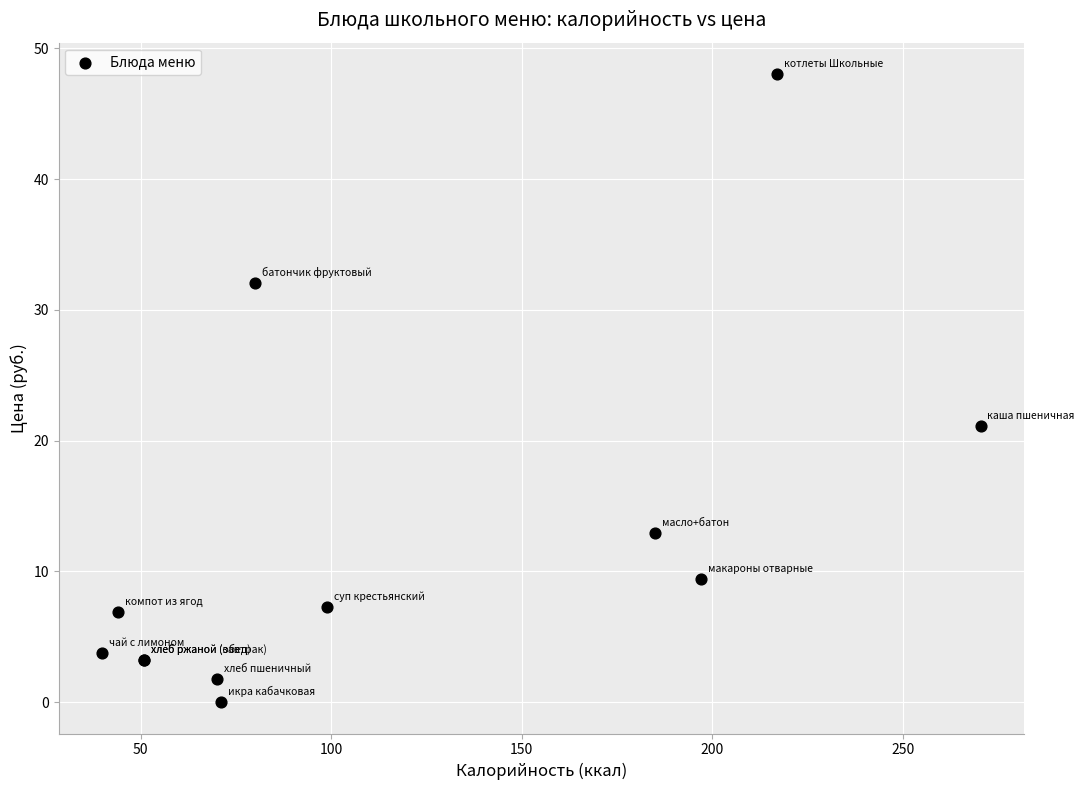

What Y value in the scatter plot is closest to 24?

21.1